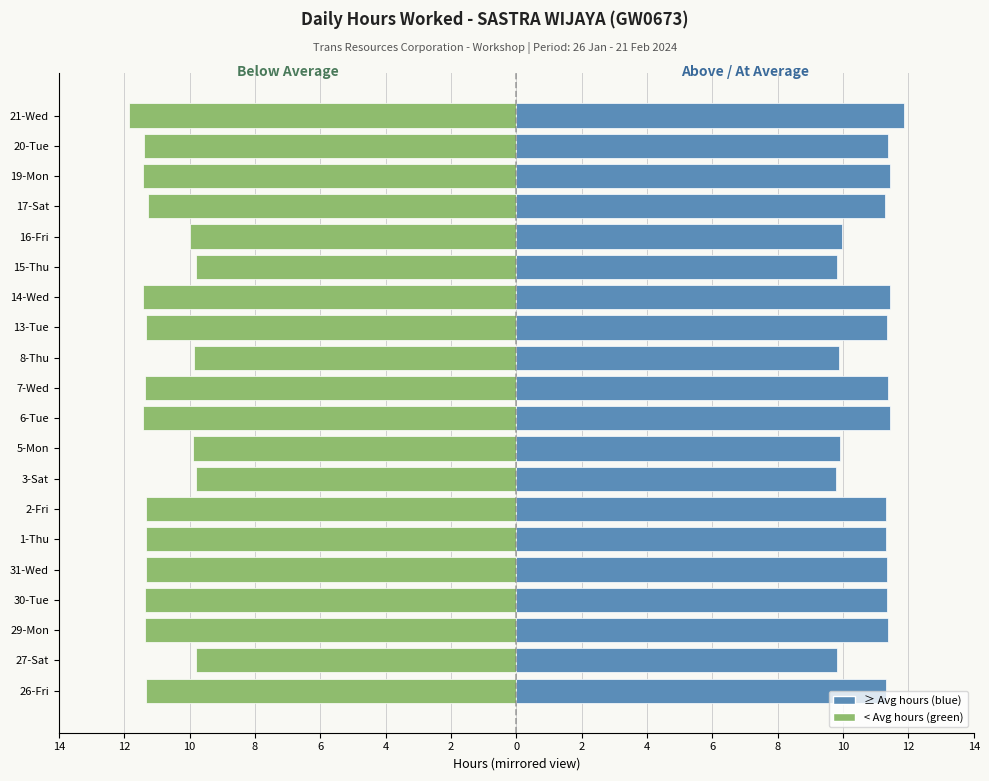

What is the difference between the second highest and second lowest values in the Below Average (hours) series?

1.6